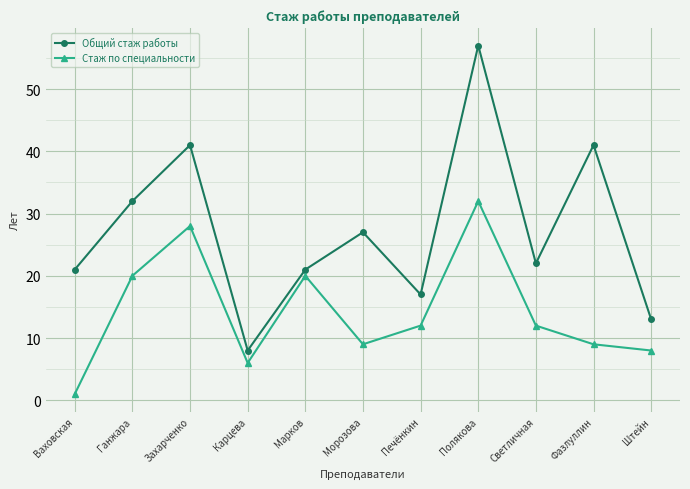

Reading left to right, transcribe all the data shown in this chart.

Общий стаж работы: 21	32	41	8	21	27	17	57	22	41	13
Стаж по специальности: 1	20	28	6	20	9	12	32	12	9	8